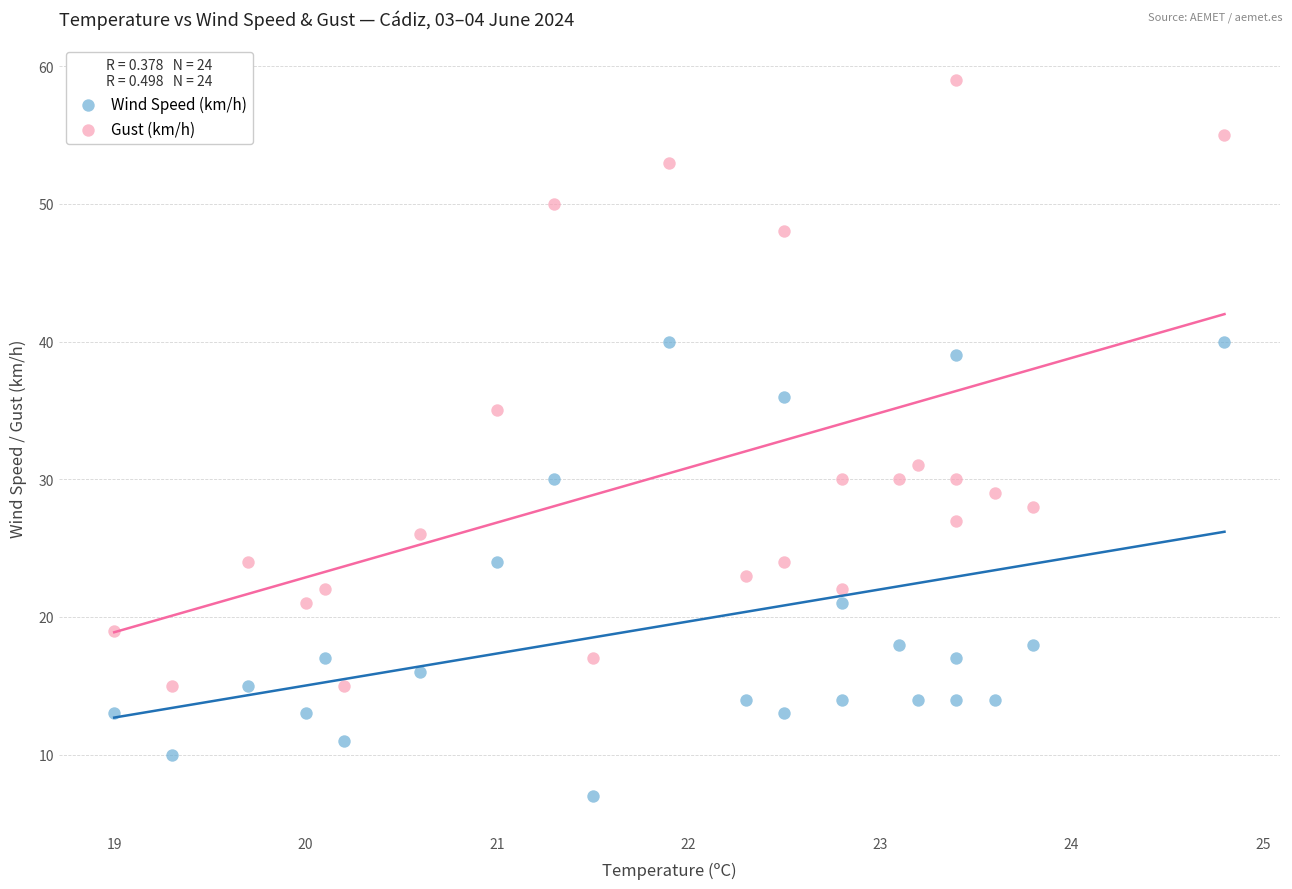

Which series reaches the minimum Y coordinate?

Wind Speed (km/h)